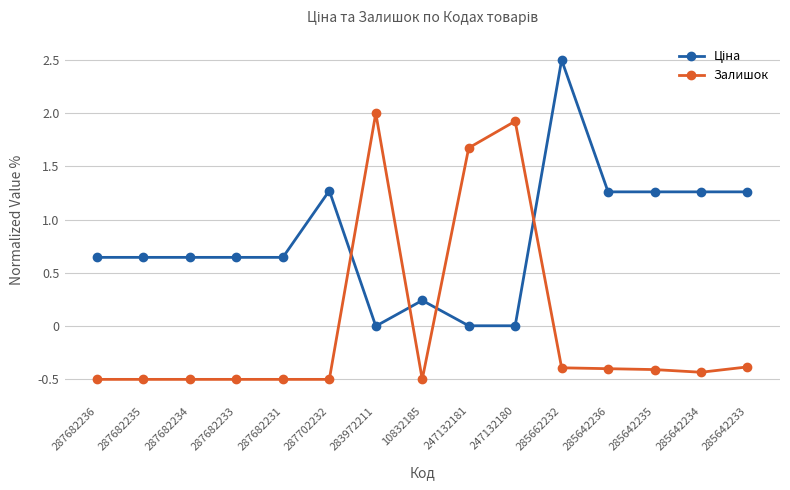

True or false: Залишок has more than 0 points higher than both neighbors.

True